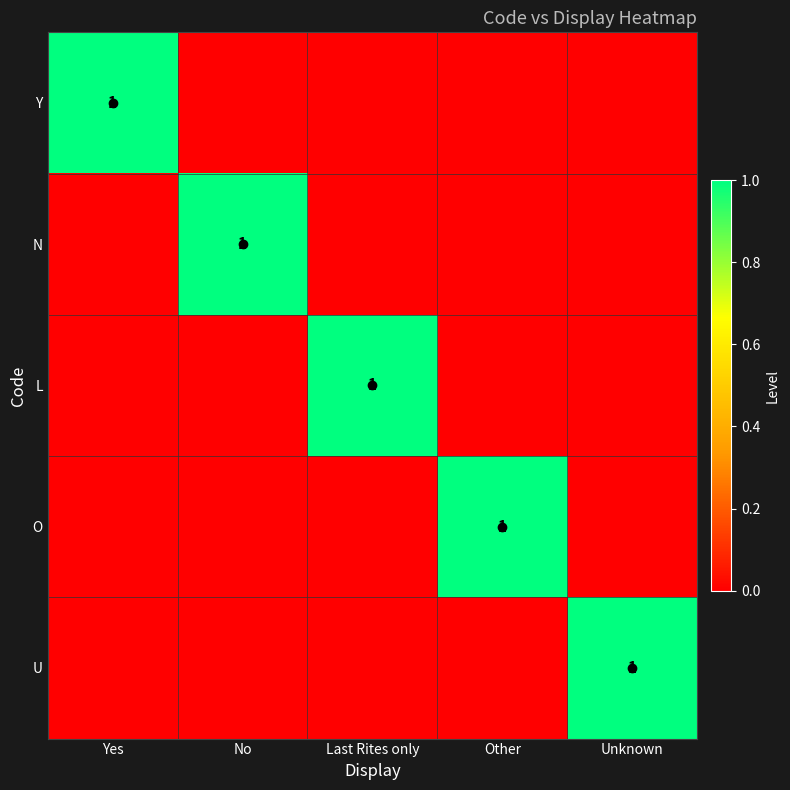

At which category is the sum across all series the highest?

Yes